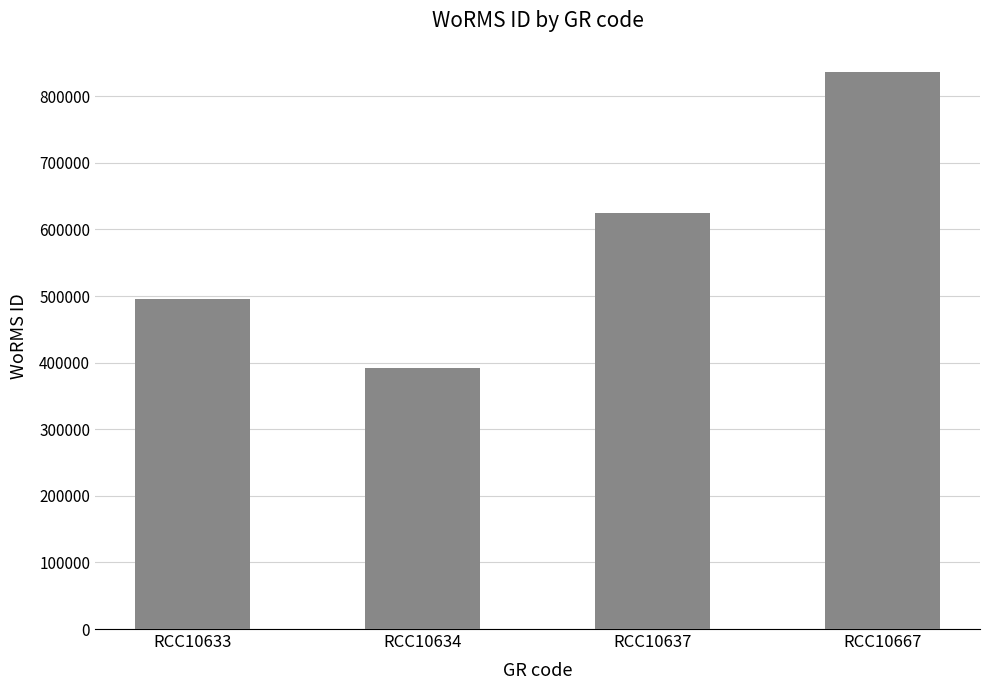

How many data points are less than 624513?

2